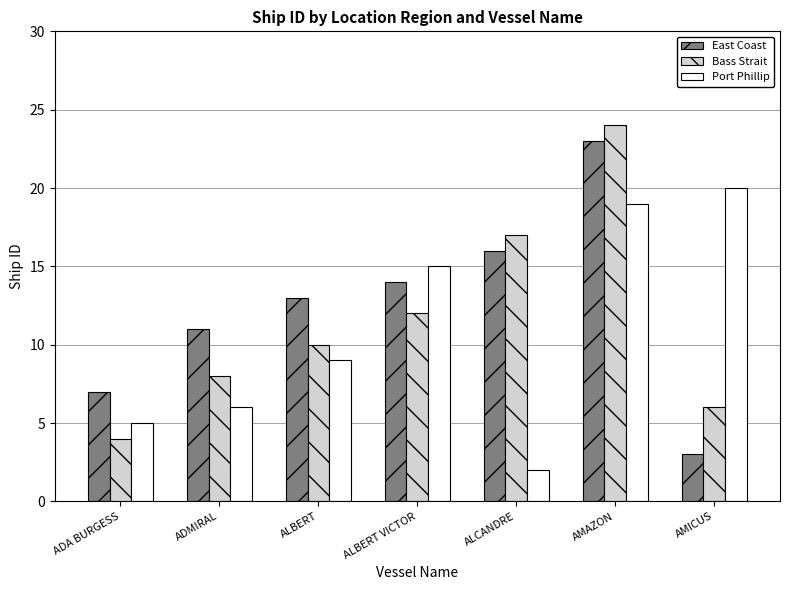

What is the total value across all series at ALCANDRE?

35